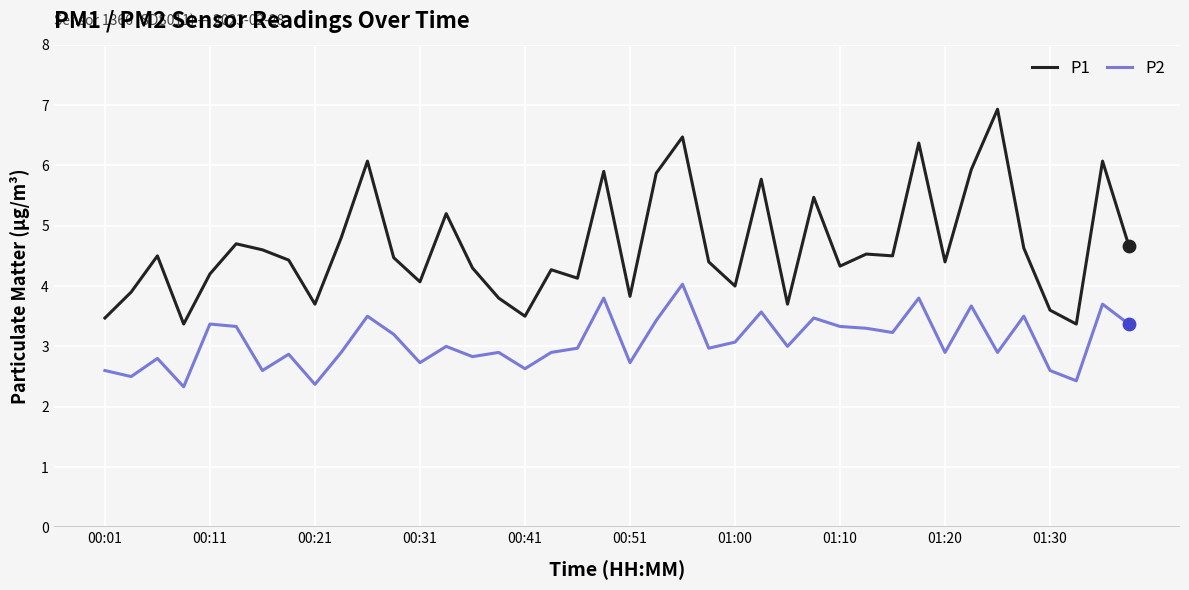

Which series has the widest spread of values?

P1